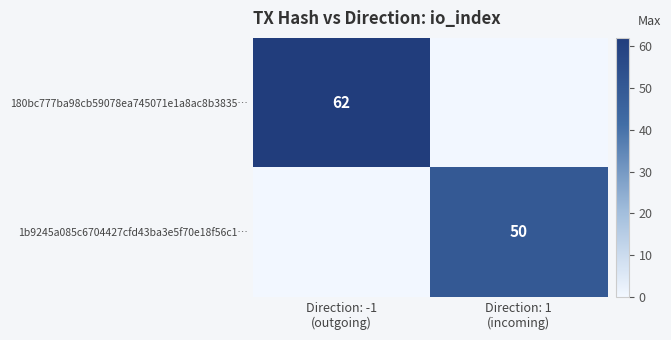

What is the sum of the 180bc777ba98cb59078ea745071e1a8ac8b3835… values at Direction: -1 (outgoing) and Direction: 1 (incoming)?

62